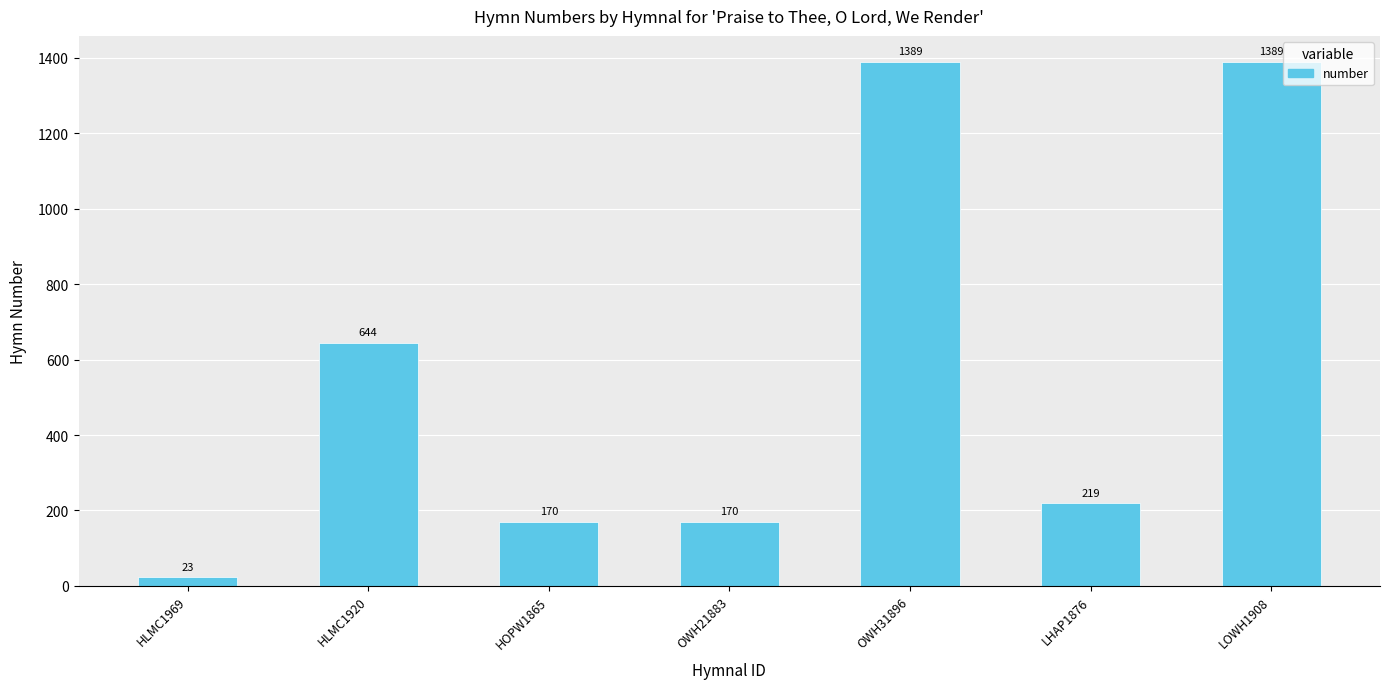

What is the minimum value shown in the chart?

23